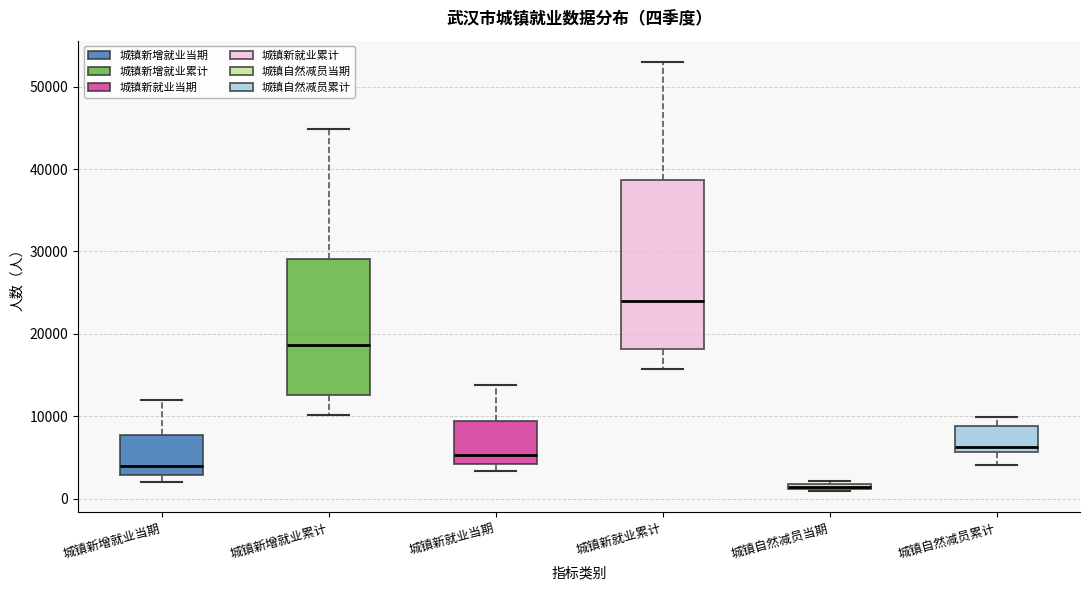

Where does the upper whisker of the box for 城镇新就业当期 end on the y-axis? The values are not printed on the chart, so give them approximately, as read against the axis.

14000